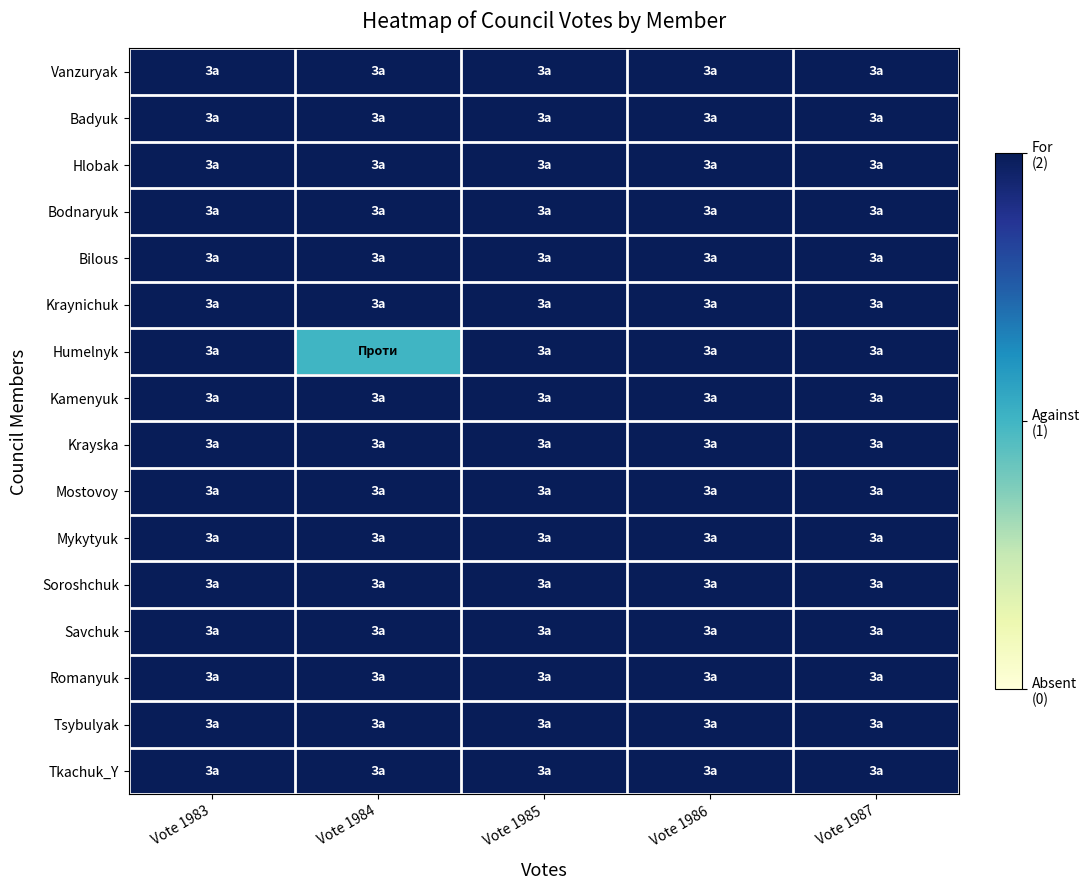

Between Vote 1983 and Vote 1984, which is larger?

Vote 1983